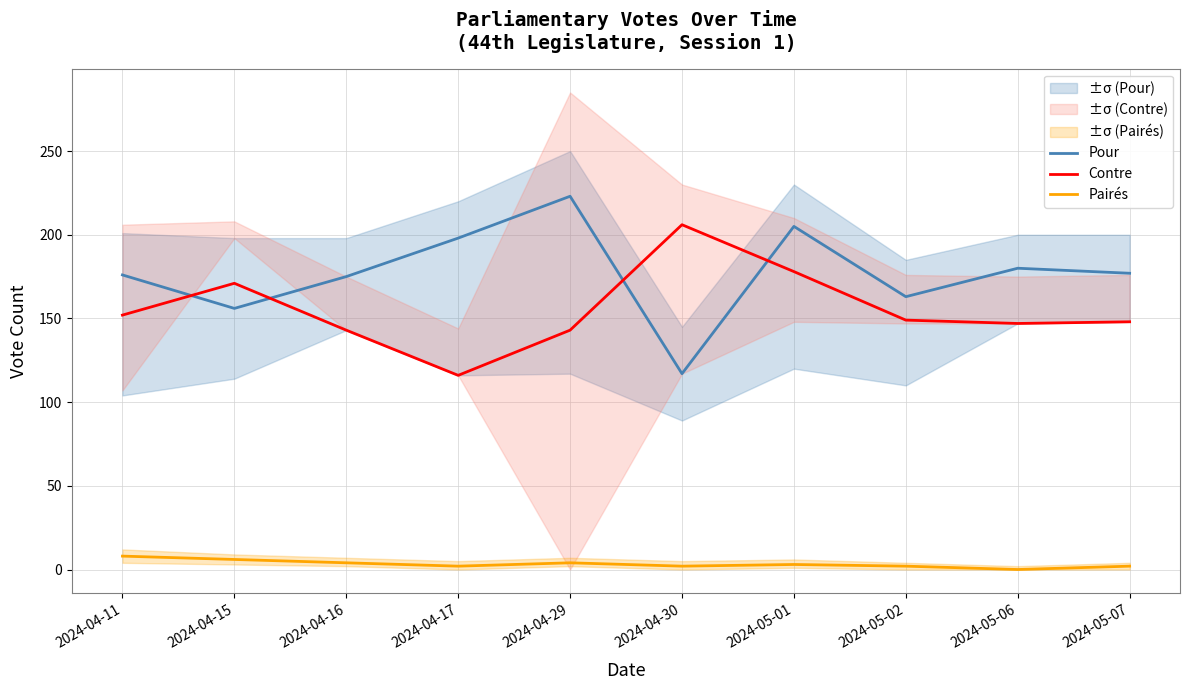

True or false: Contre has a value of 123 at 2024-05-01.

False